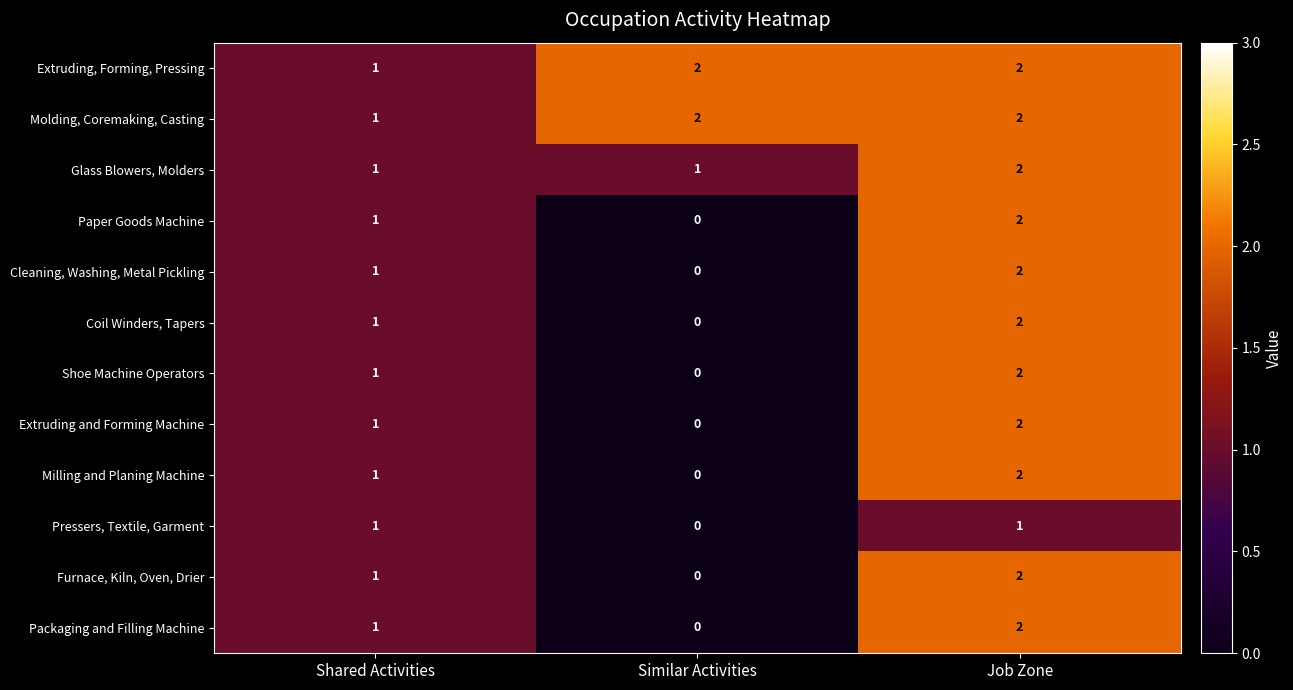

At which label is Paper Goods Machine closest to 1?

Shared Activities